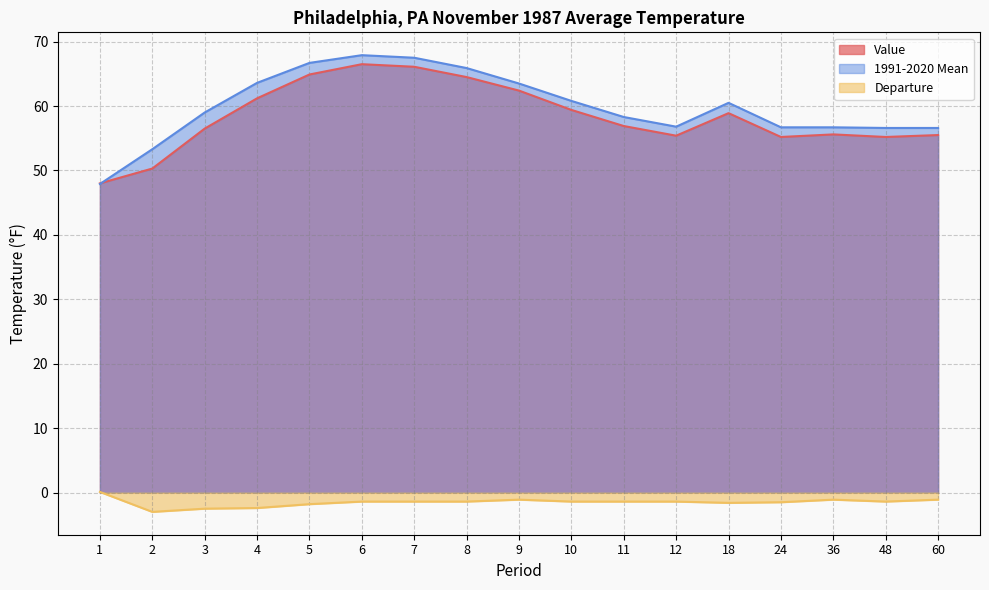

Rank the series at 36 from lowest to highest value.

Departure, Value, 1991-2020 Mean